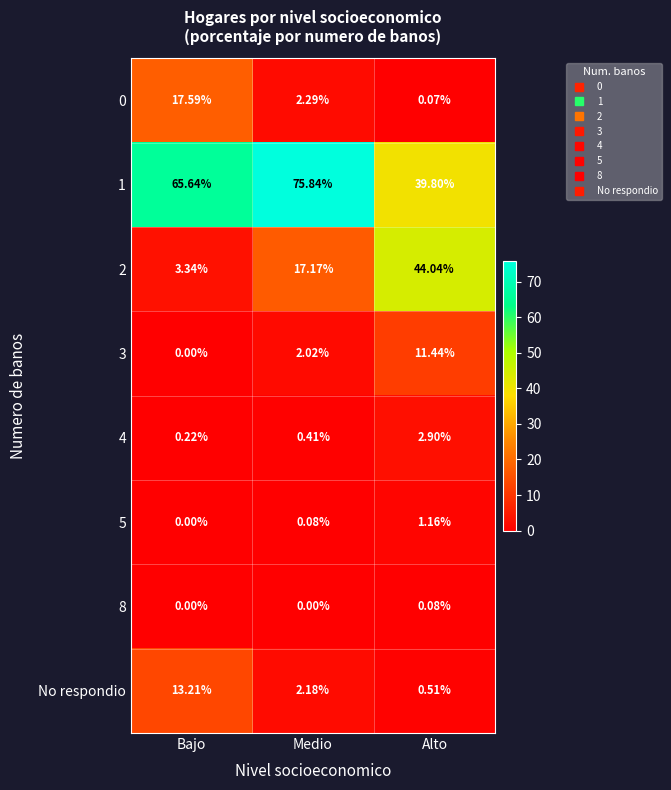

Which label corresponds to the largest value in the chart?

Medio